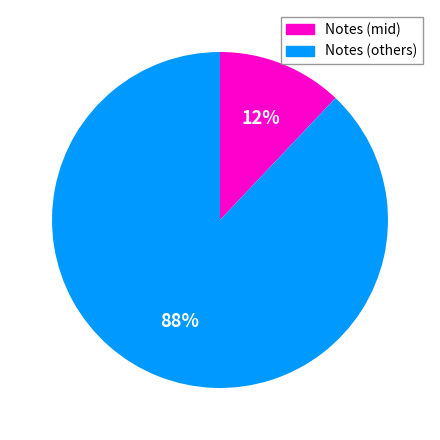

The Notes (others) slice represents 88% of the pie. True or false?

True